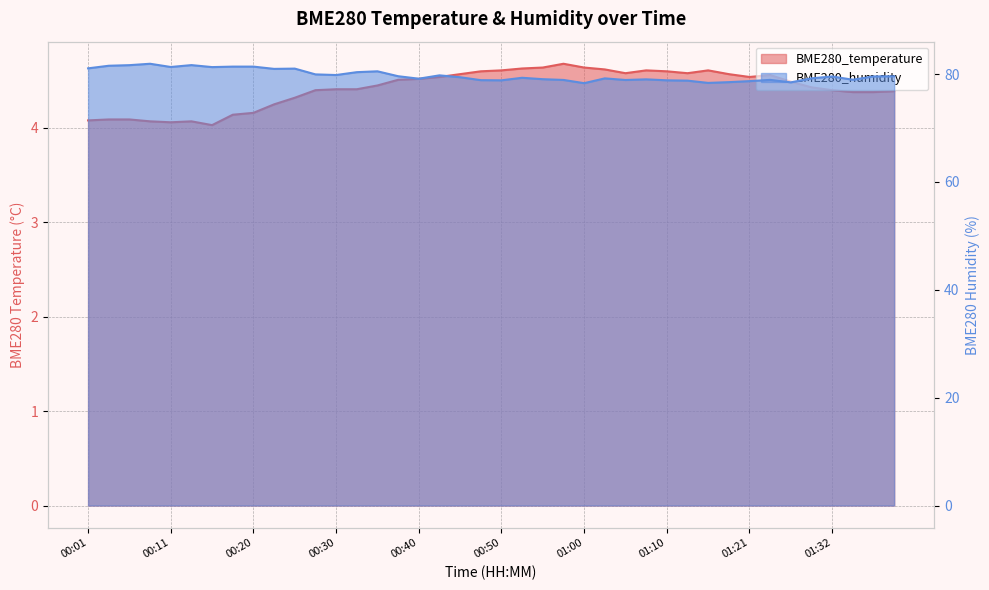

Which series changed the most between 00:15 and 01:05?

BME280_humidity